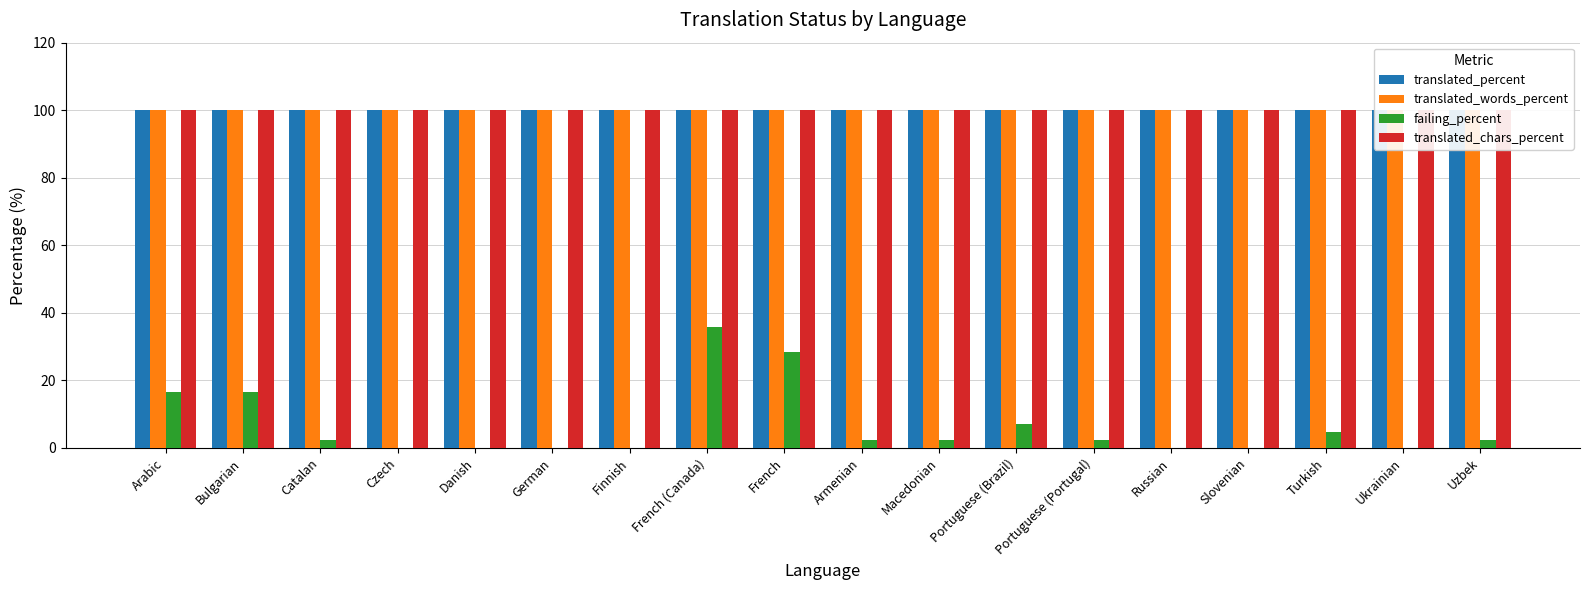

What is the spread (max minus min) of values at Arabic?

83.4